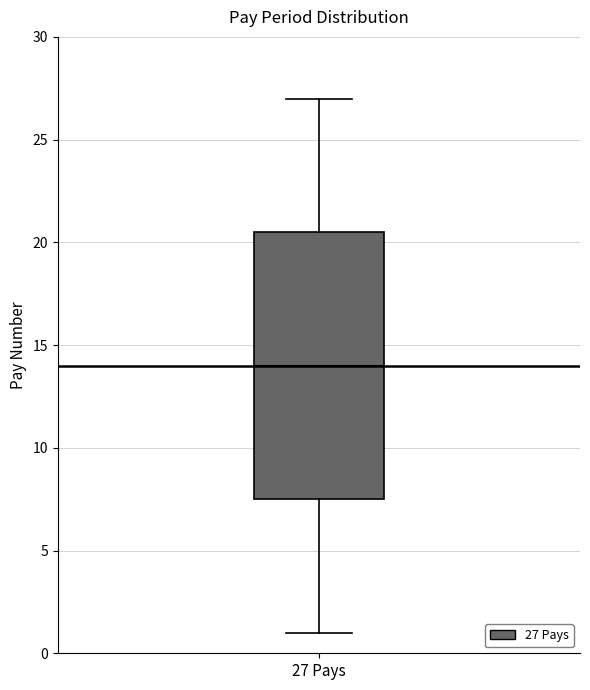

Transcribe this box plot: give where the median line is, the range the box spans, and where the two whiskers end, as read against the y-axis. The values are not printed on the chart, so give them approximately, as read against the axis.

median 14.0, box 7.5 to 20.5, whiskers 1.0 to 27.0